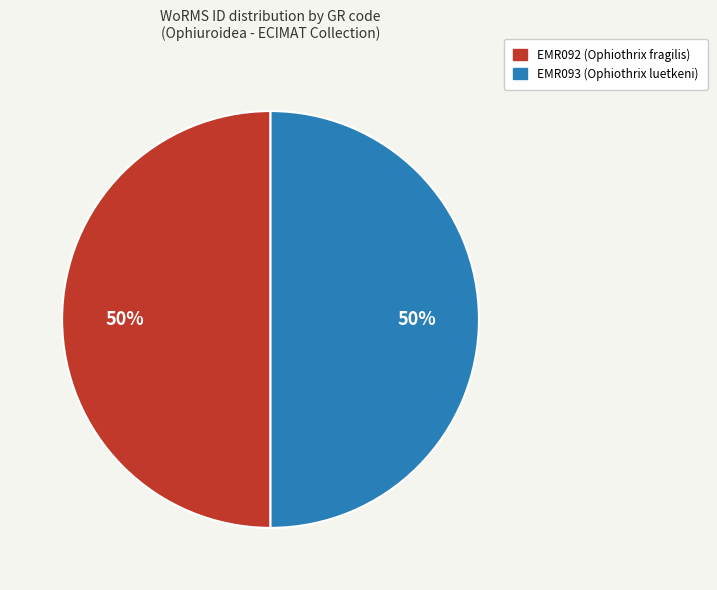

What percentage is the EMR093 (Ophiothrix luetkeni) slice, to the nearest percent?

50%